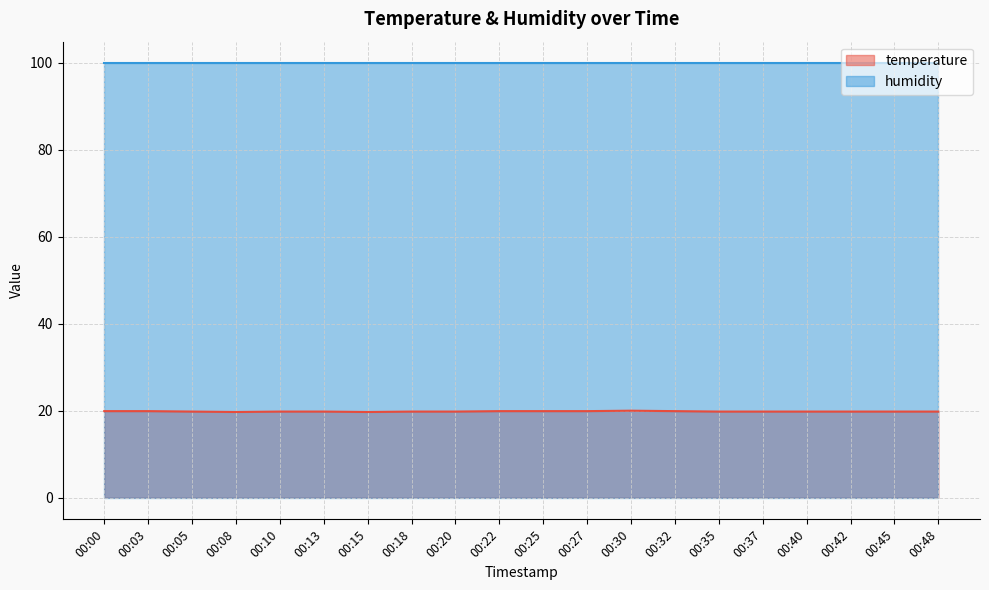

What is the difference between the values at 00:10 and 00:15?

0.1